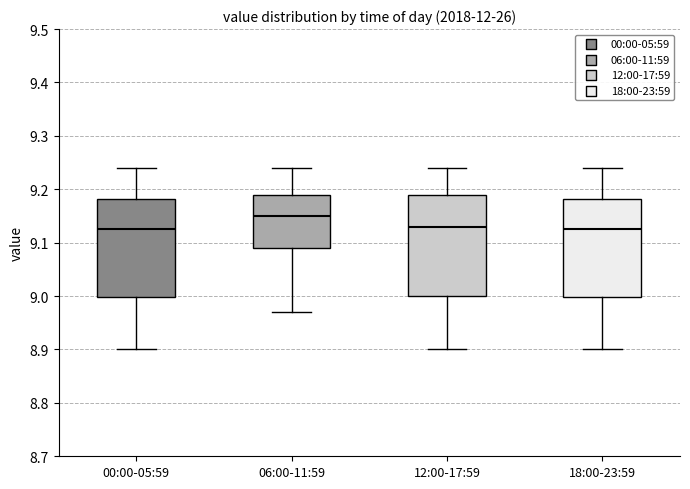

Which box has the highest median line?

06:00-11:59